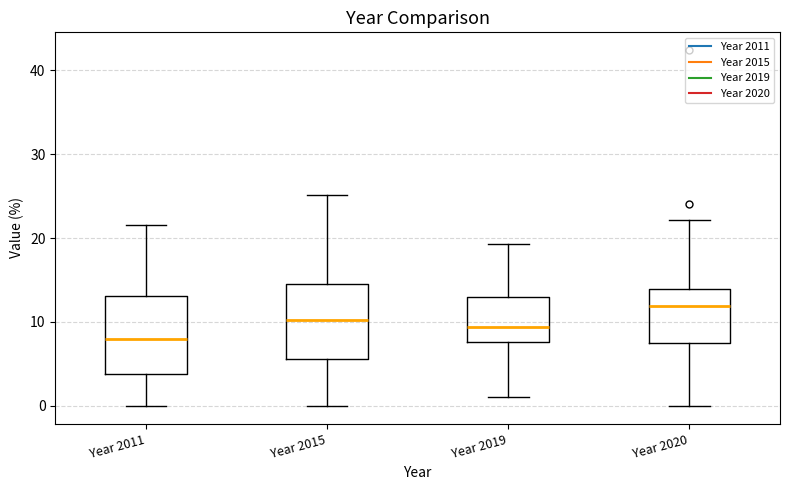

Where does the lower whisker of the box for Year 2011 end on the y-axis? The values are not printed on the chart, so give them approximately, as read against the axis.

0